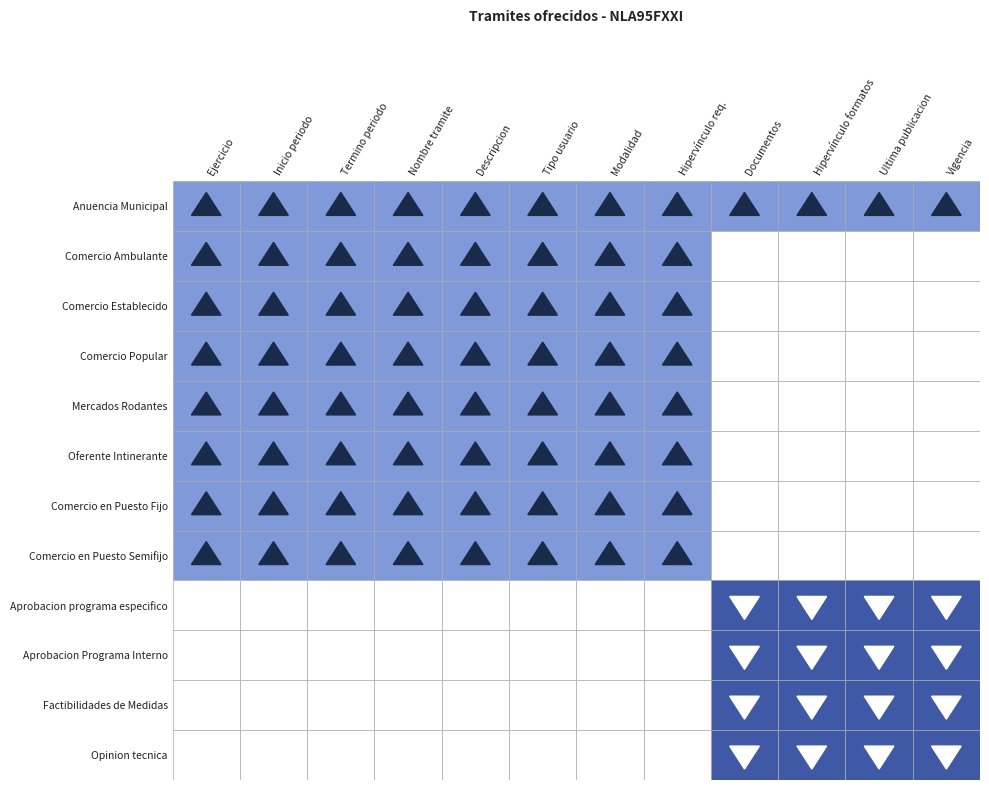

Reading left to right, extract all data points from this chart.

Anuencia Municipal: 0=1	1=1	2=1	3=1	4=1	5=1	6=1	7=1	8=1	9=1	10=1	11=1
Comercio Ambulante: 0=1	1=1	2=1	3=1	4=1	5=1	6=1	7=1	8=0	9=0	10=0	11=0
Comercio Establecido: 0=1	1=1	2=1	3=1	4=1	5=1	6=1	7=1	8=0	9=0	10=0	11=0
Comercio Popular: 0=1	1=1	2=1	3=1	4=1	5=1	6=1	7=1	8=0	9=0	10=0	11=0
Mercados Rodantes: 0=1	1=1	2=1	3=1	4=1	5=1	6=1	7=1	8=0	9=0	10=0	11=0
Oferente Intinerante: 0=1	1=1	2=1	3=1	4=1	5=1	6=1	7=1	8=0	9=0	10=0	11=0
Comercio en Puesto Fijo: 0=1	1=1	2=1	3=1	4=1	5=1	6=1	7=1	8=0	9=0	10=0	11=0
Comercio en Puesto Semifijo: 0=1	1=1	2=1	3=1	4=1	5=1	6=1	7=1	8=0	9=0	10=0	11=0
Aprobacion programa especifico: 0=0	1=0	2=0	3=0	4=0	5=0	6=0	7=0	8=2	9=2	10=2	11=2
Aprobacion Programa Interno: 0=0	1=0	2=0	3=0	4=0	5=0	6=0	7=0	8=2	9=2	10=2	11=2
Factibilidades de Medidas: 0=0	1=0	2=0	3=0	4=0	5=0	6=0	7=0	8=2	9=2	10=2	11=2
Opinion tecnica: 0=0	1=0	2=0	3=0	4=0	5=0	6=0	7=0	8=2	9=2	10=2	11=2